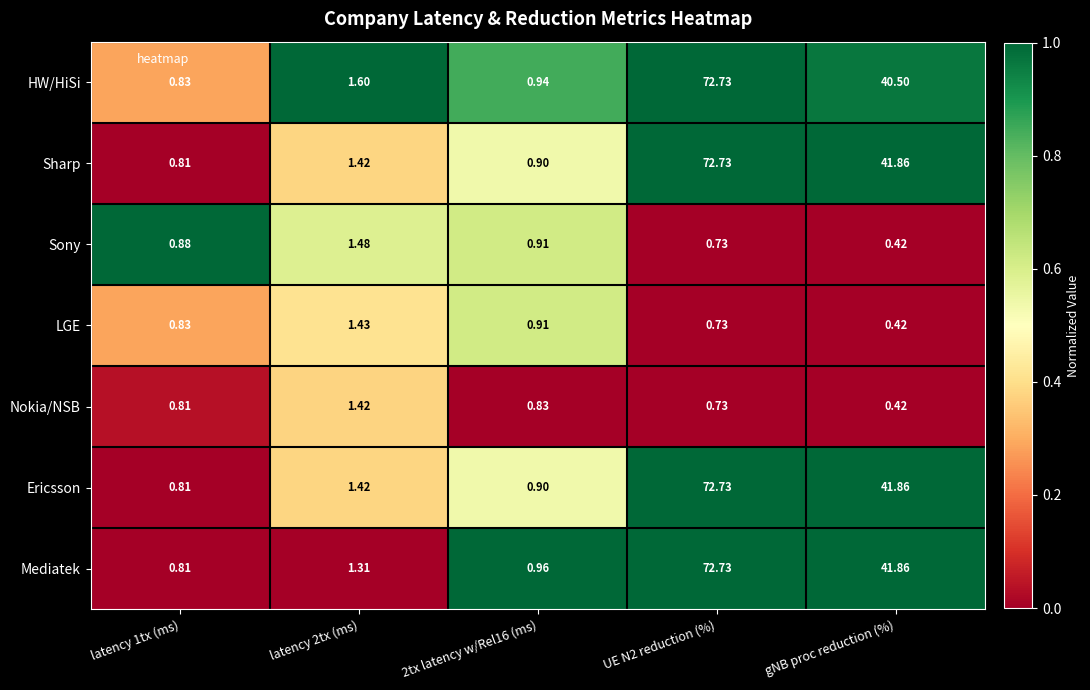

Which label corresponds to the smallest value in the chart?

gNB proc reduction (%)